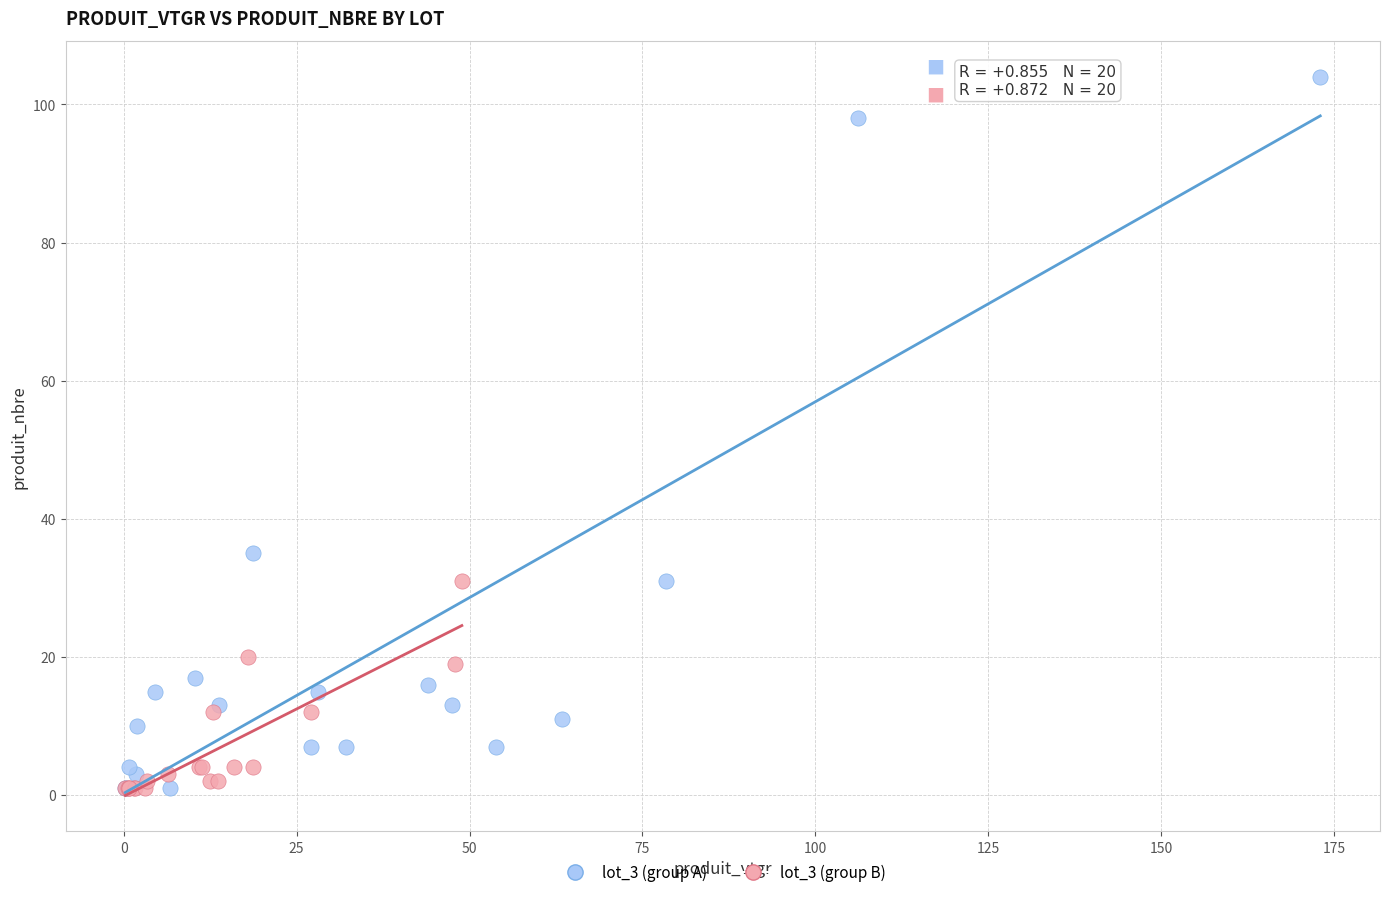

Which series has the widest spread of Y values?

lot_3 (group A)